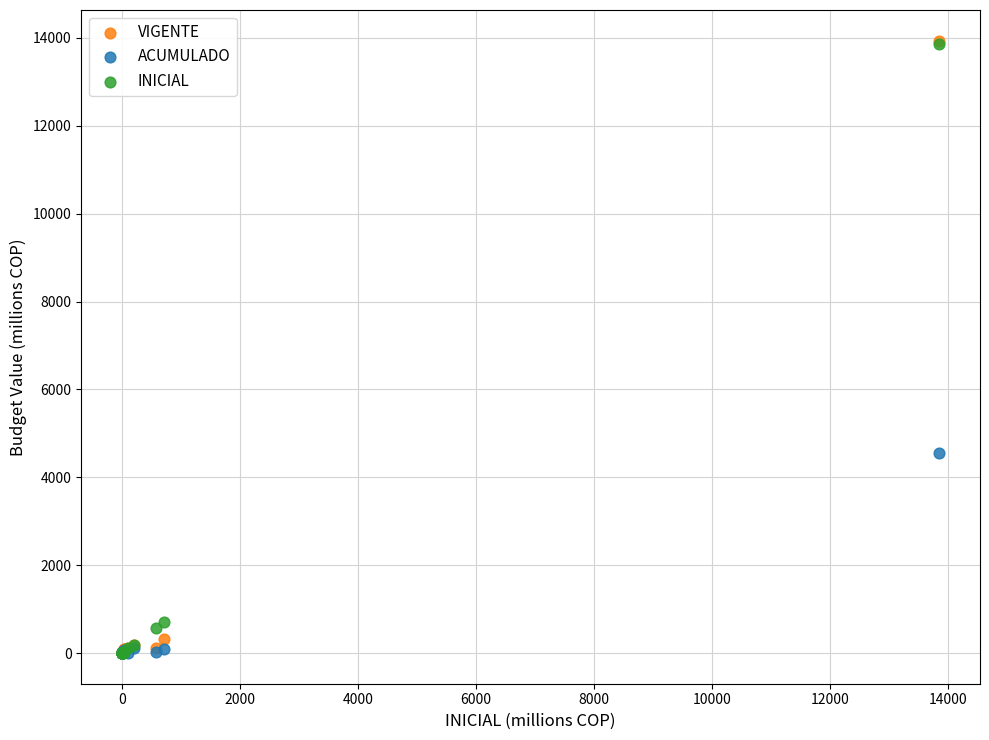

Which series has the widest spread of Y values?

VIGENTE